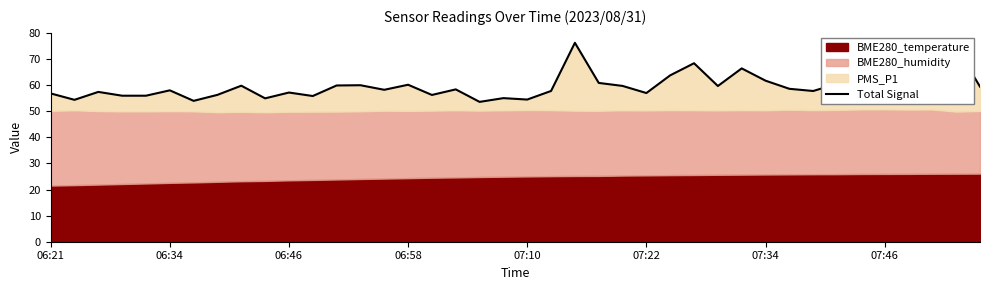

What is the average value?

59.3